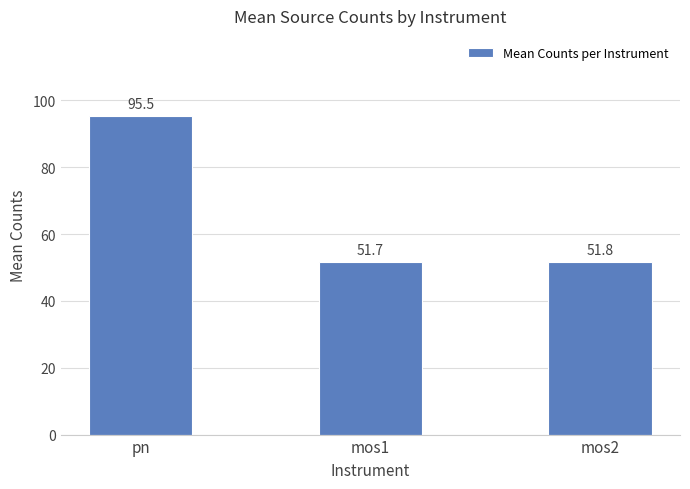

What is the label of the 2nd bar from the right?

mos1